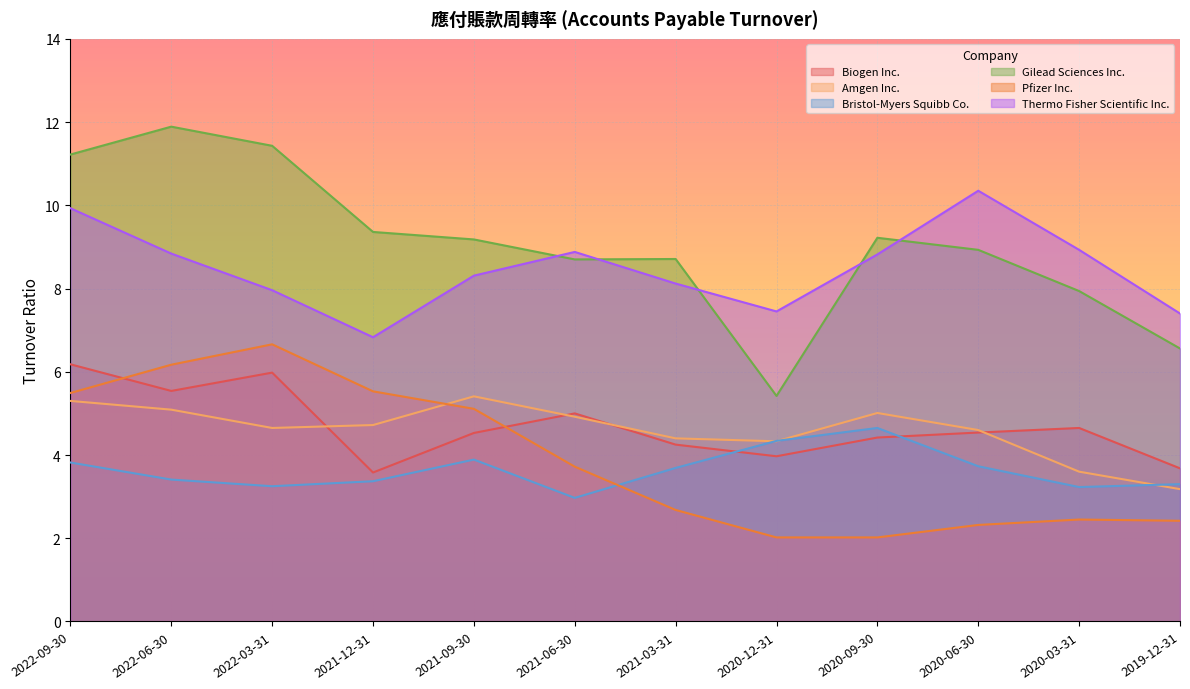

What is the value of the Biogen Inc. point at the 12th from the left?

3.7